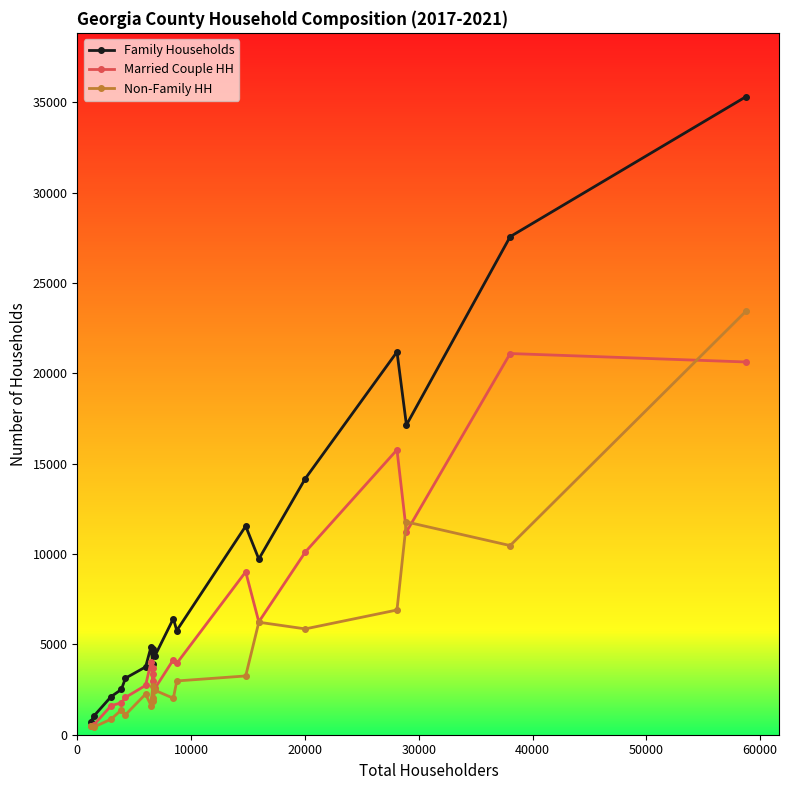

Count the number of data series in this chart.

3